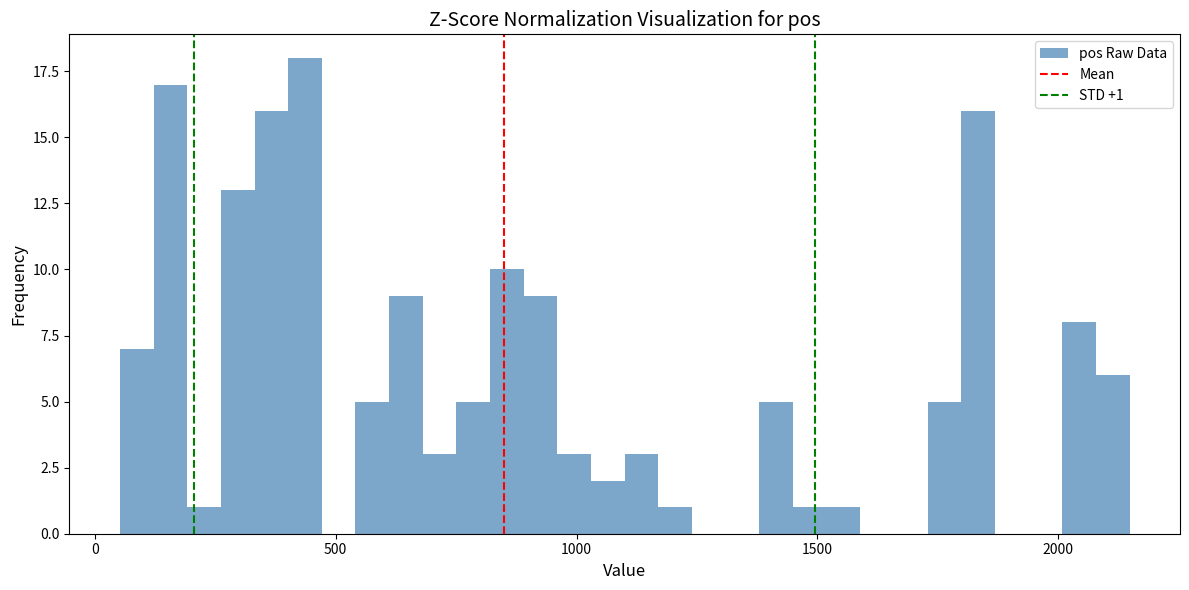

Around what value on the x-axis is the tallest bar? Give the approximate position of its centre, as read against the axis.

450